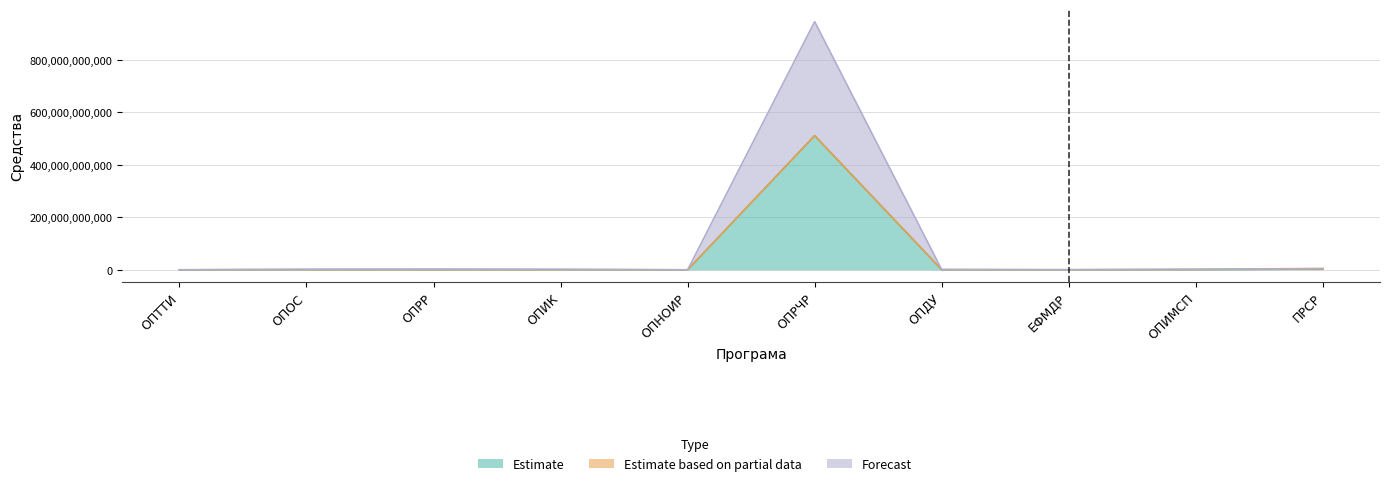

What is the sum of the Estimate values at ОПРР and ОПИК?

1968589112.0